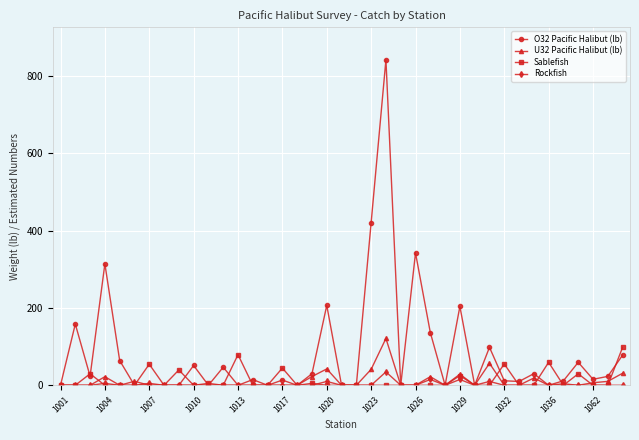

What is the greatest value displayed?

841.4